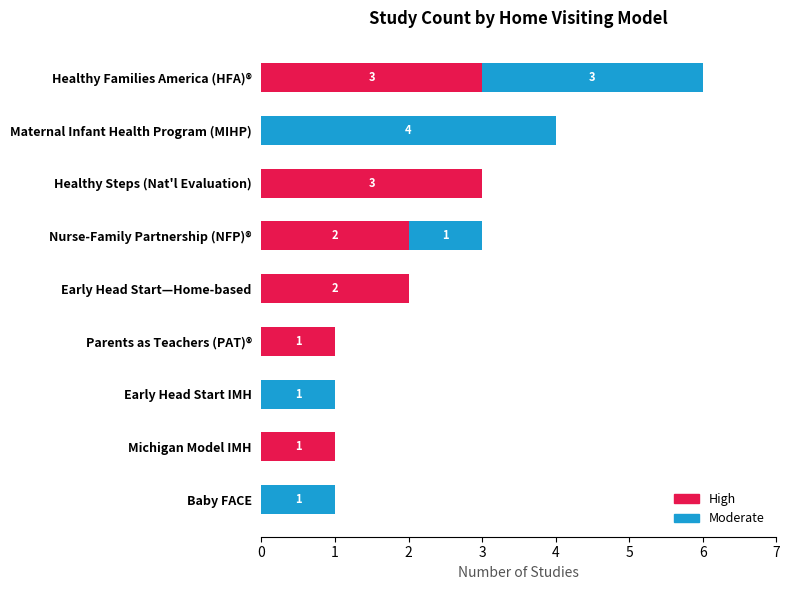

At which category is the sum across all series the highest?

Healthy Families America (HFA)®